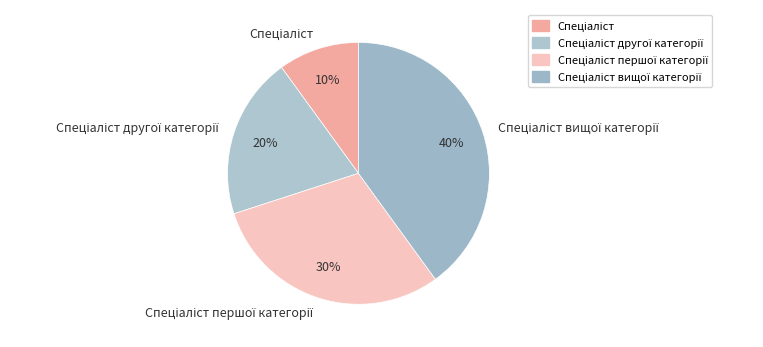

To the nearest percent, what is the difference between the largest and smallest slice percentages?

30%